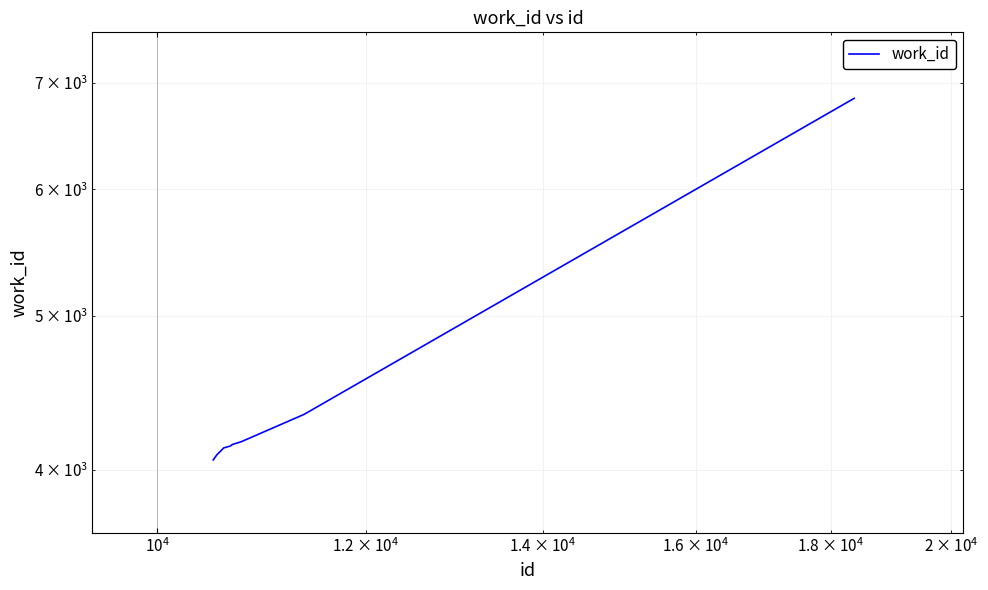

What is the maximum value shown in the chart?

6842